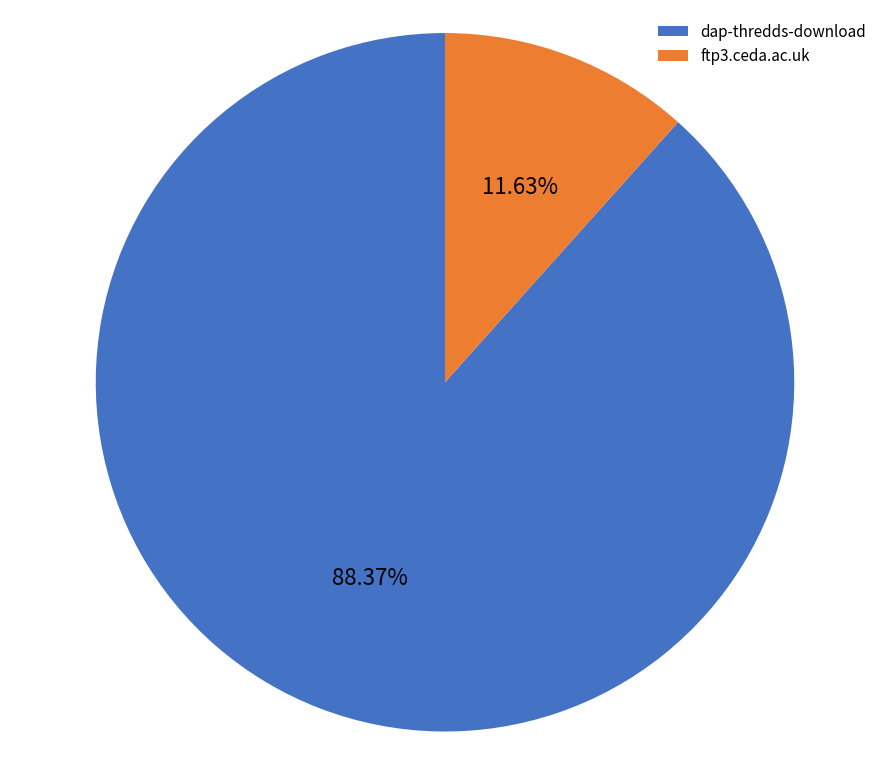

To the nearest percent, what portion does ftp3.ceda.ac.uk represent?

12%